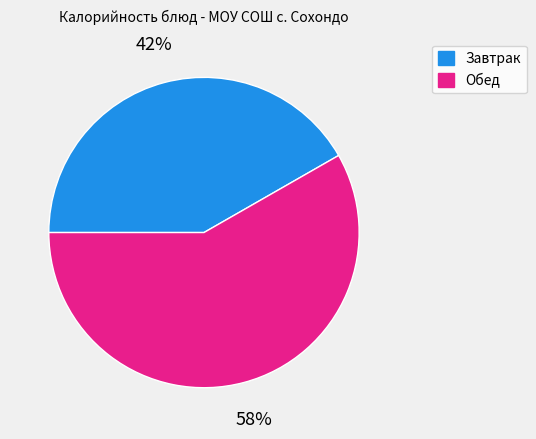

Is there any slice that represents more than half of the pie?

Yes